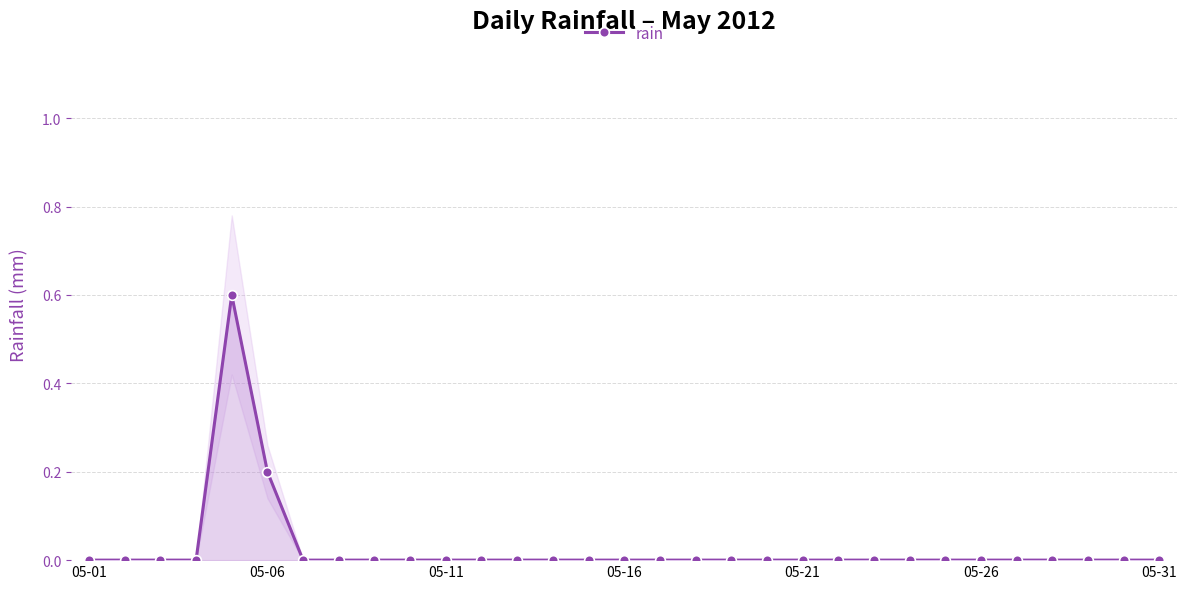

Is it true that the value at 26 is 0.0?

True